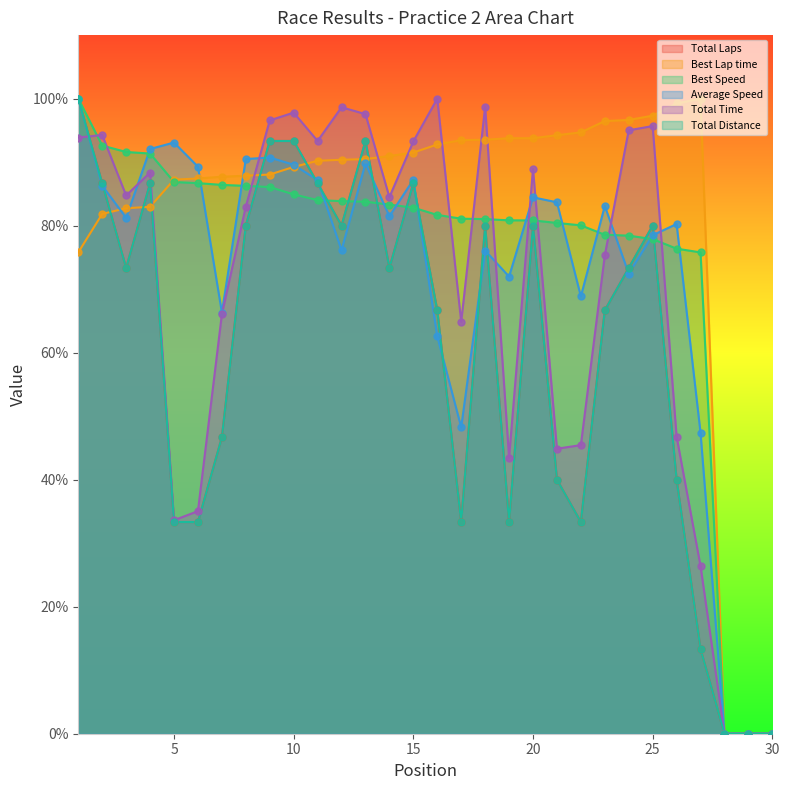

Which series reaches the maximum Y coordinate?

Total Laps